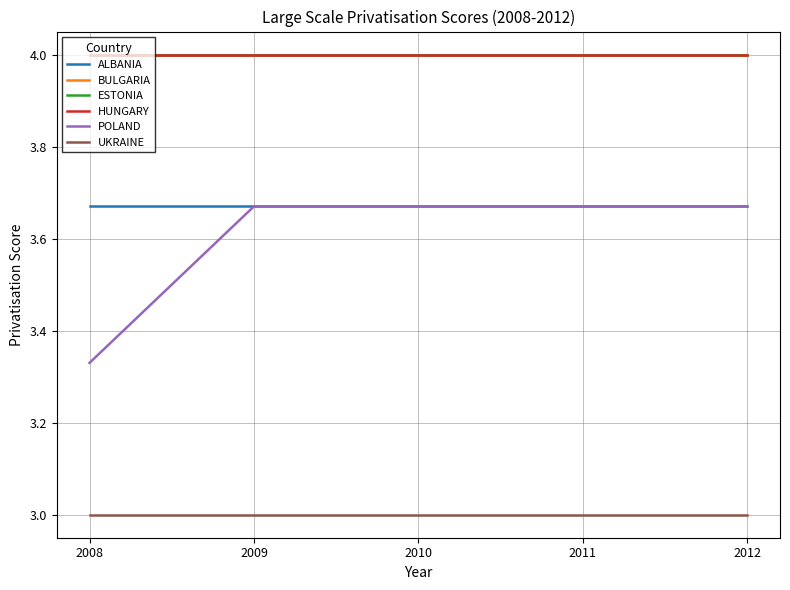

What is the average value of the ESTONIA series?

4.0